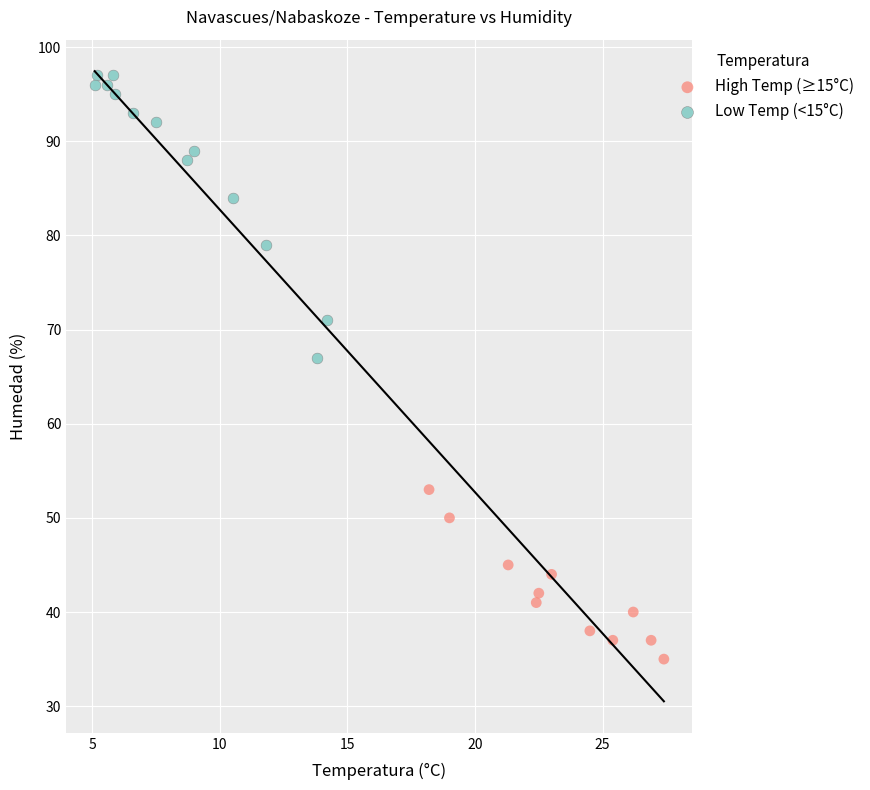

What are all the series names shown in the legend?

High Temp (≥15°C), Low Temp (<15°C)